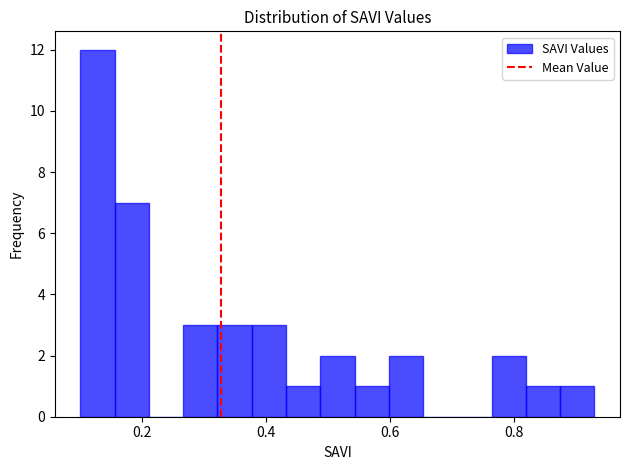

Read against the x-axis, roughly where is the centre of the tallest bar?

0.12